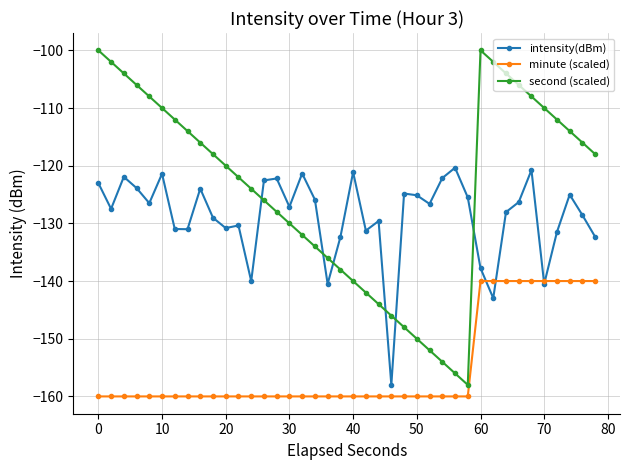

True or false: second (scaled) and minute (scaled) cross at least once.

False